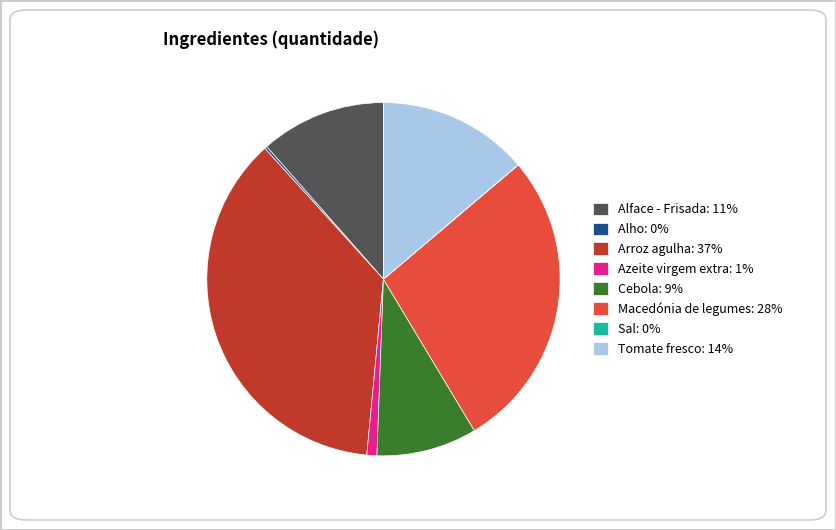

Approximately how many times larger is the value at Arroz agulha: 37% compared to Alface - Frisada: 11%?

3.2